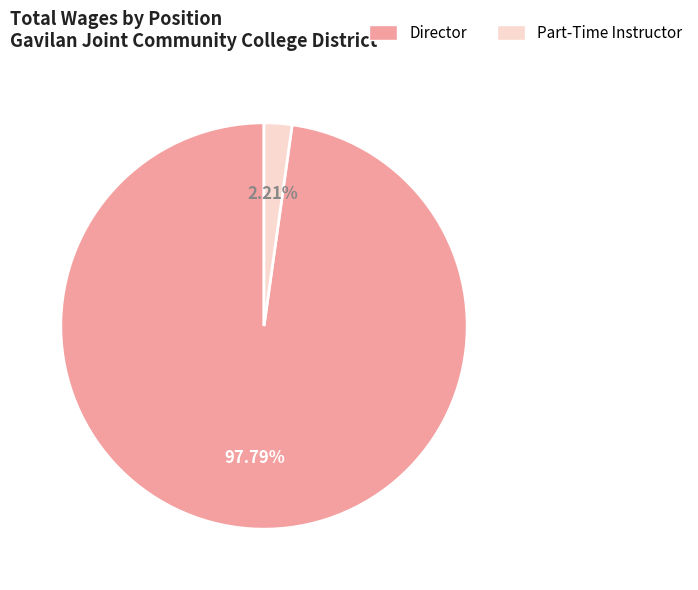

Count the number of slices in the pie.

2